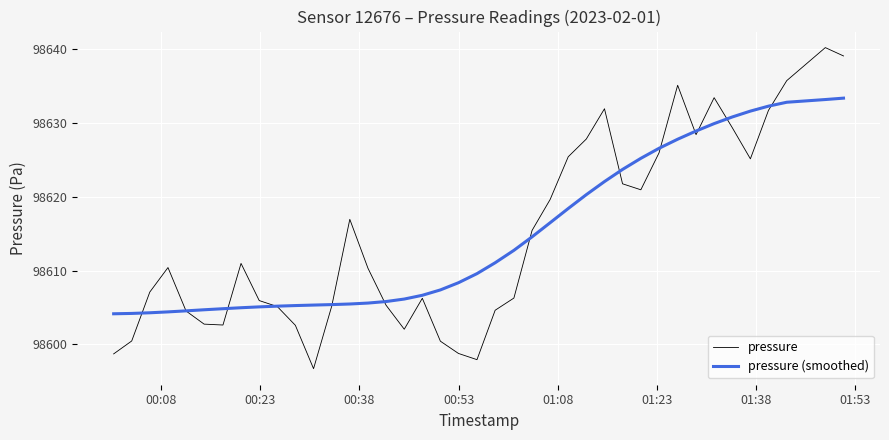

Which series has the widest spread of values?

pressure